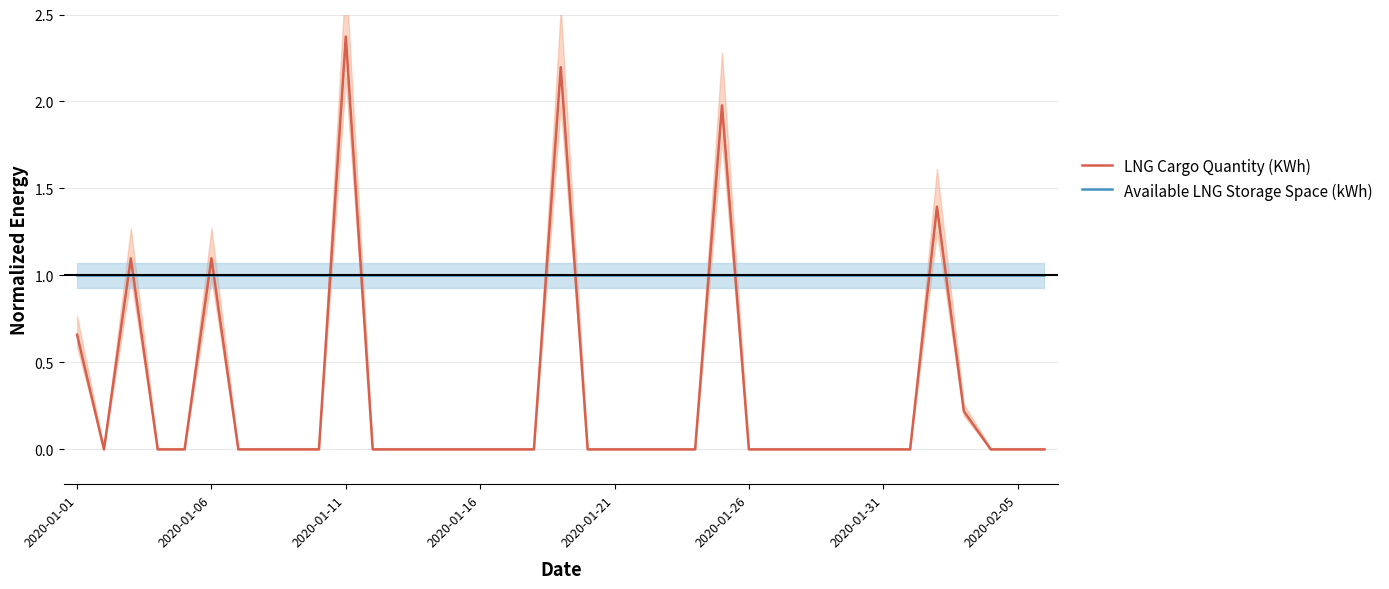

How many lines are shown in the chart?

2